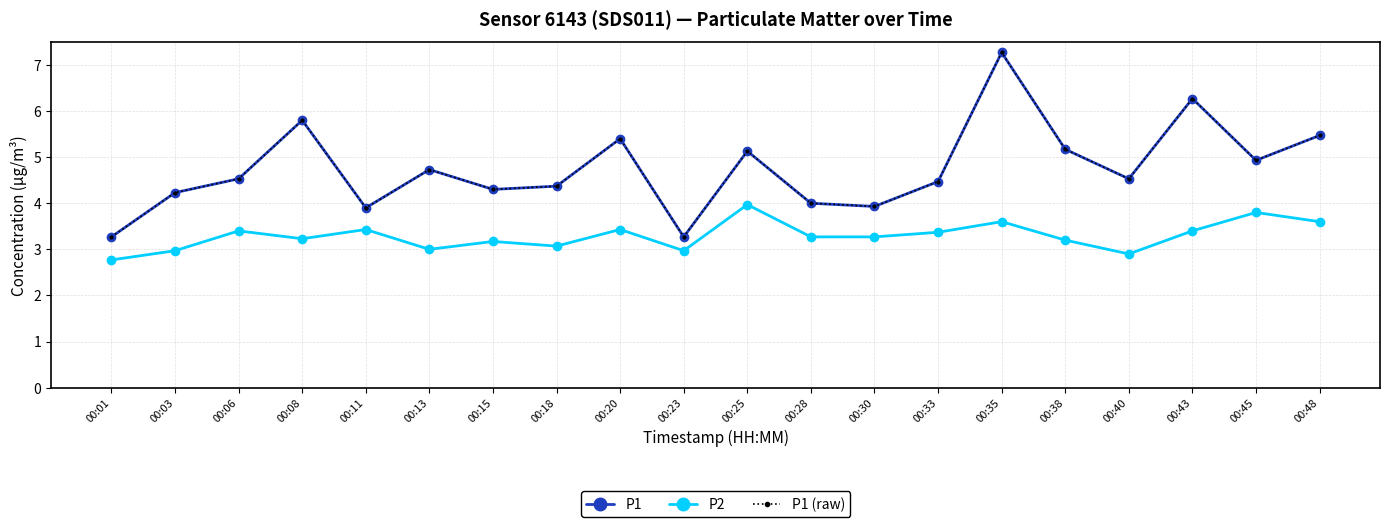

How many lines are shown in the chart?

3